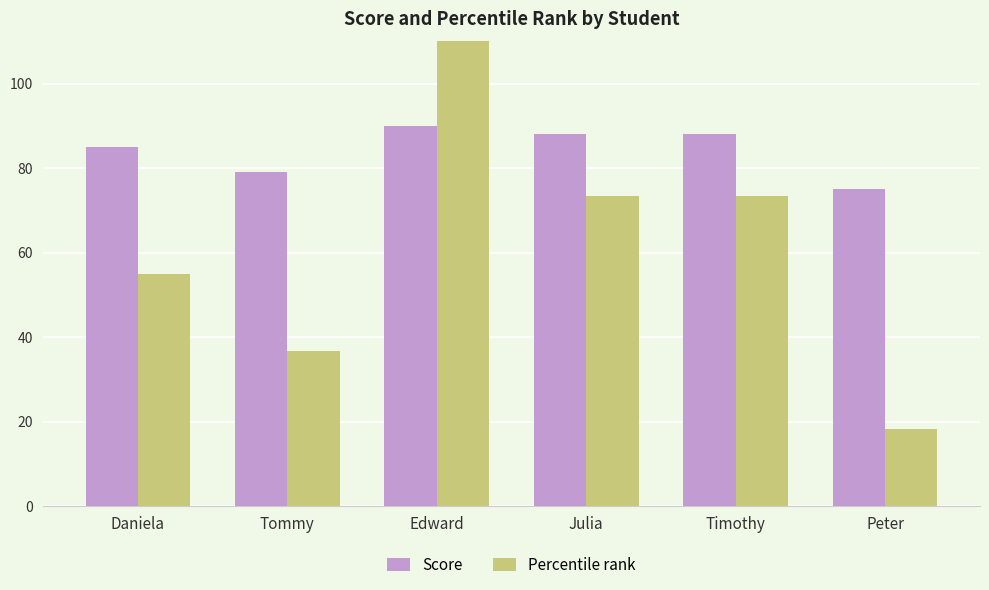

What value does the Percentile rank series have at Edward?

110.0